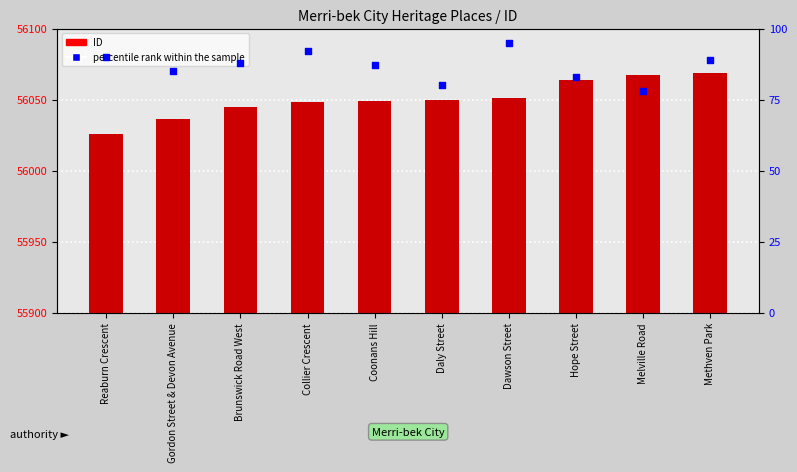

Which series contains the lowest Y value?

percentile rank within the sample